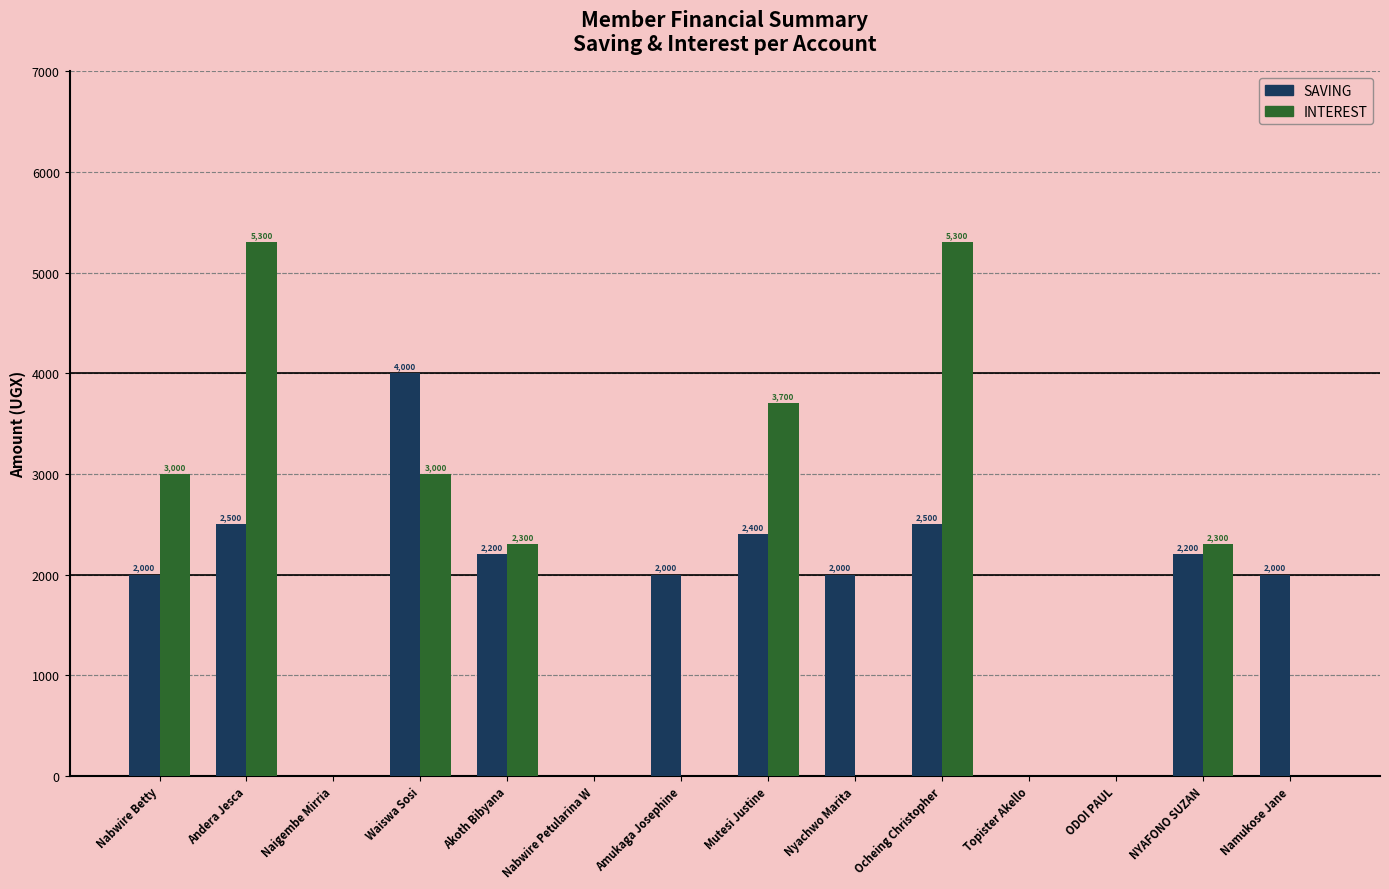

What is the maximum value for INTEREST?

5300